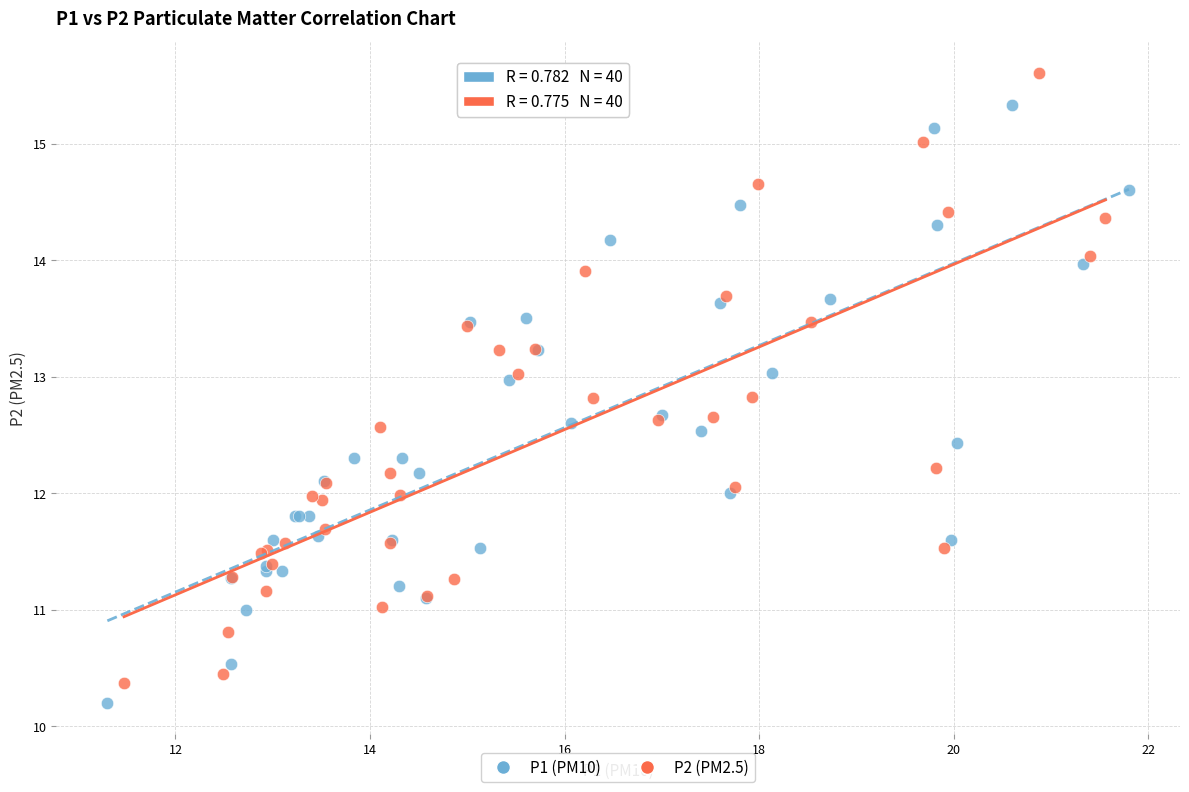

Which series has the widest spread of Y values?

P2 (PM2.5)